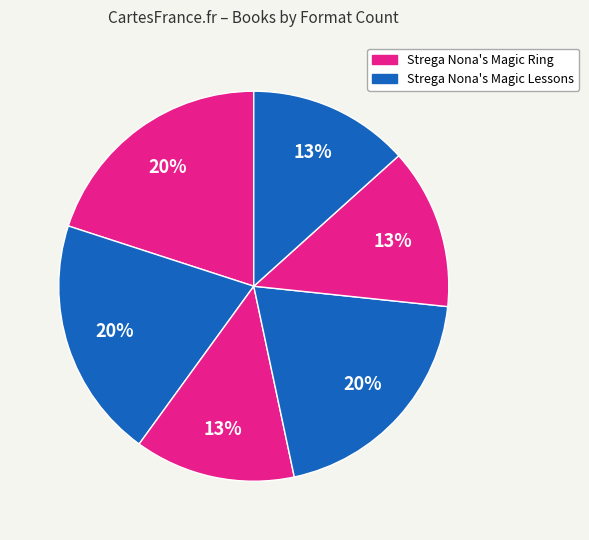

How many slices are in this pie chart?

6